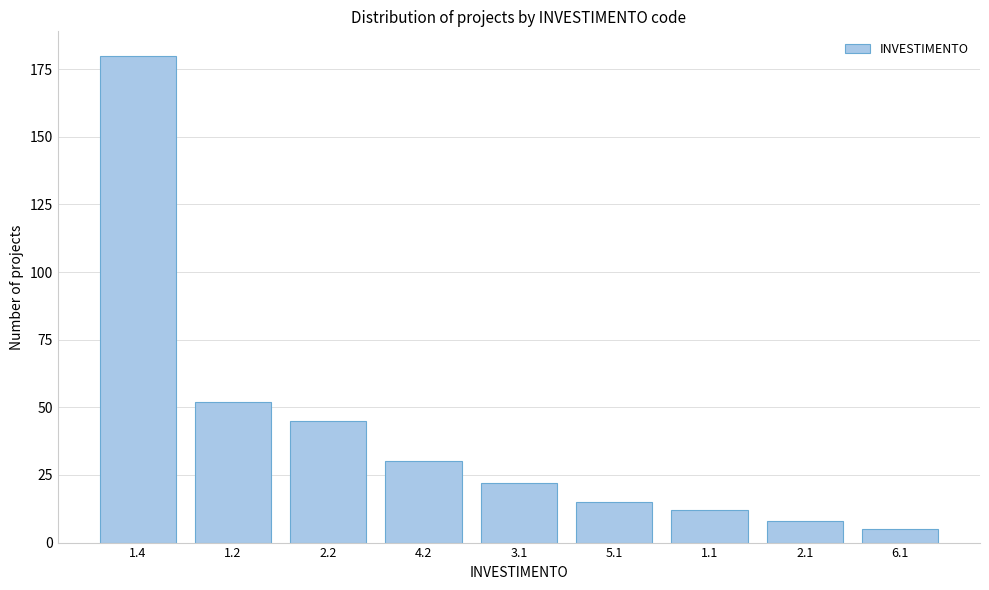

Reading left to right, what are all the values shown in this chart?

180	52	45	30	22	15	12	8	5